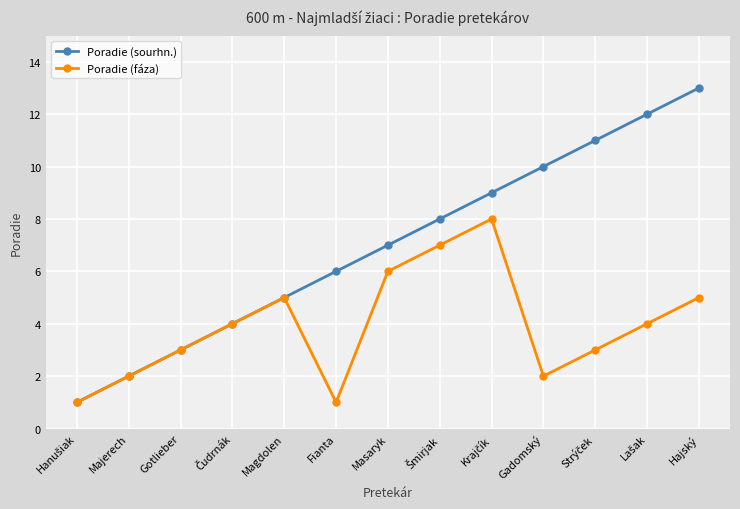

Reading left to right, transcribe all the data shown in this chart.

Poradie (sourhn.): 1	2	3	4	5	6	7	8	9	10	11	12	13
Poradie (fáza): 1	2	3	4	5	1	6	7	8	2	3	4	5